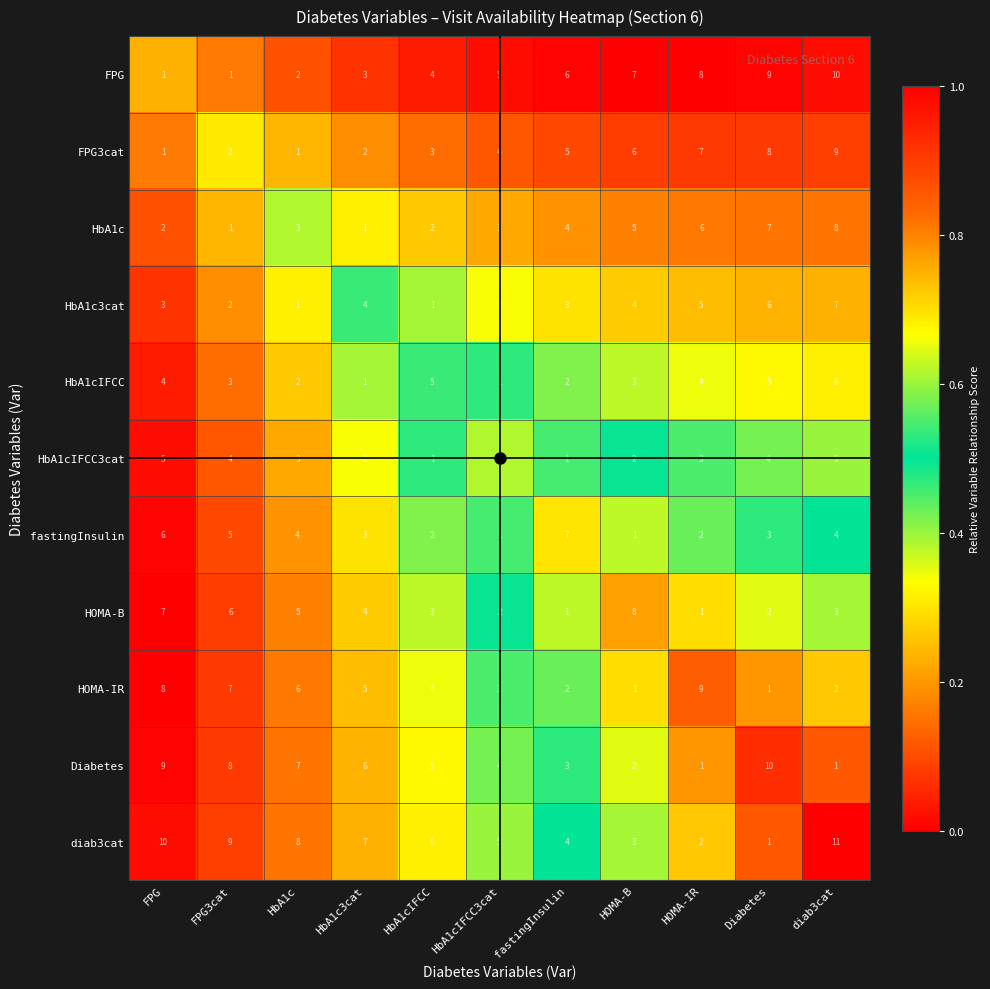

Count the number of categories in the chart.

11